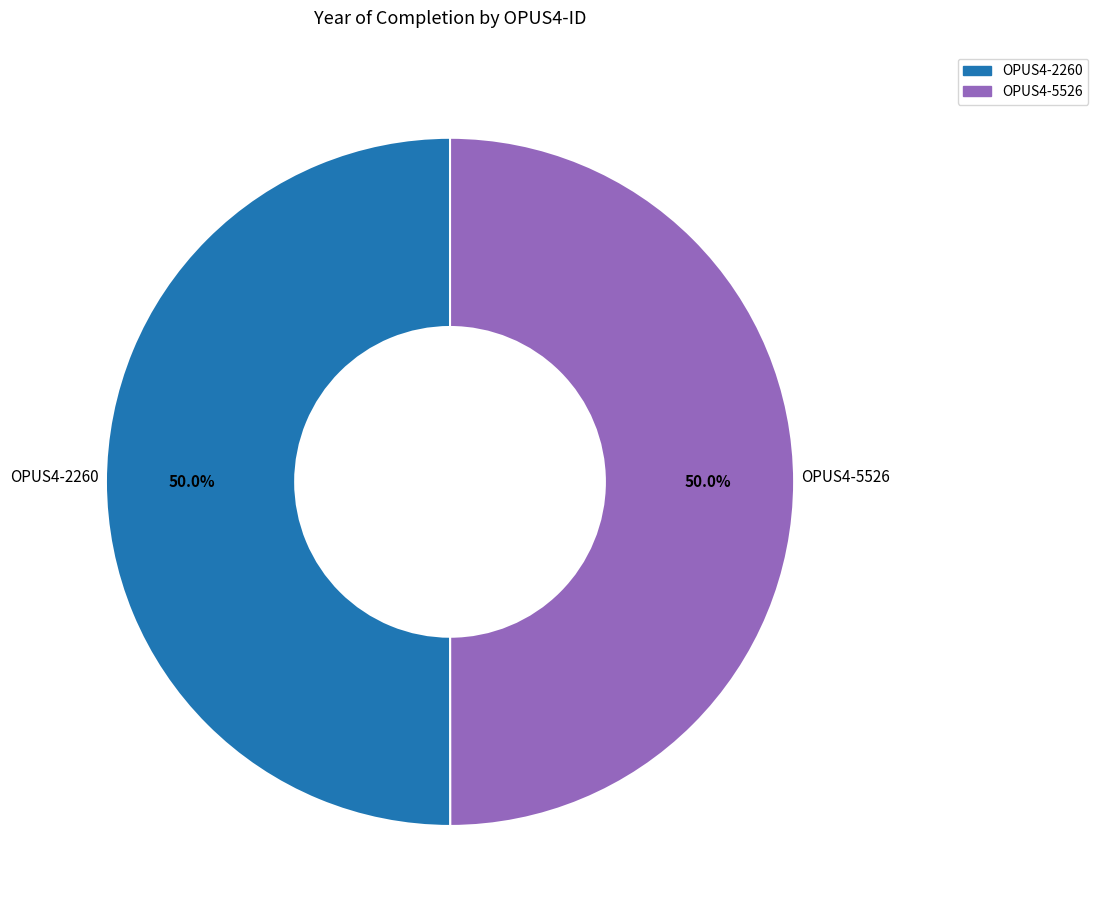

How much of the chart is everything except OPUS4-5526?

50.0%